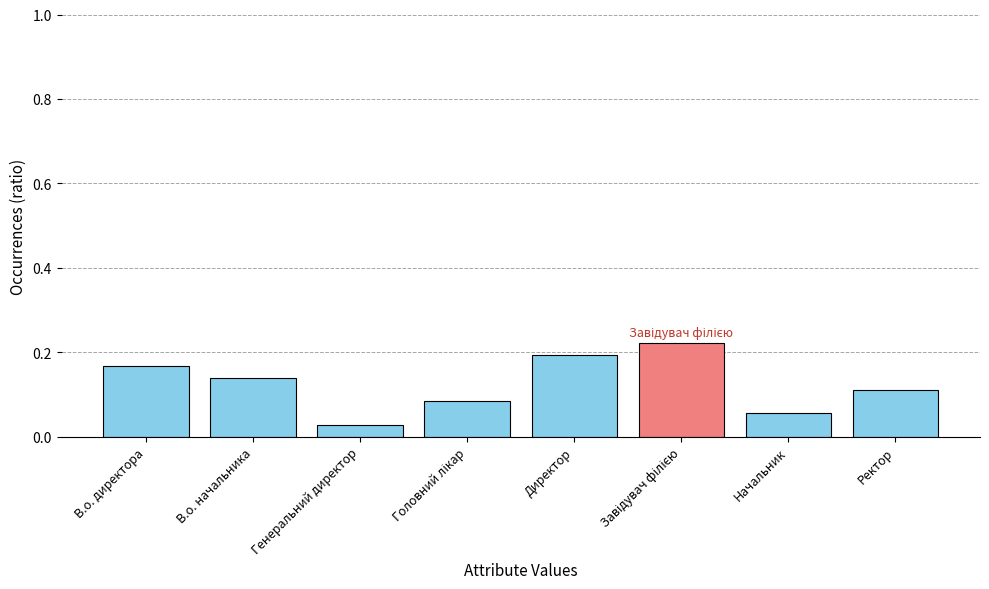

Which has a higher value, В.о. начальника or Начальник?

В.о. начальника